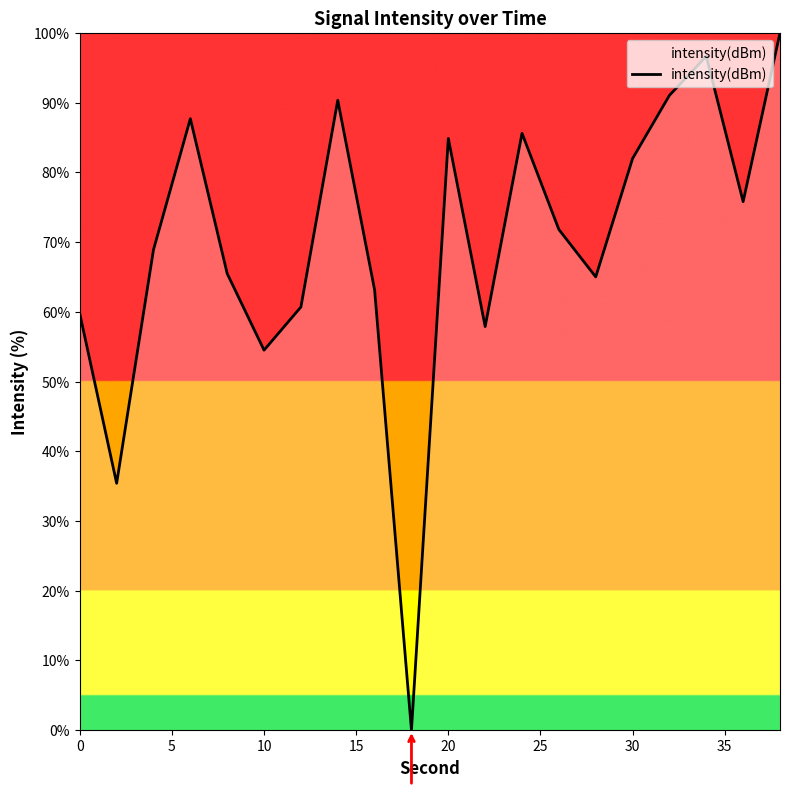

What is the greatest value displayed?

100.0